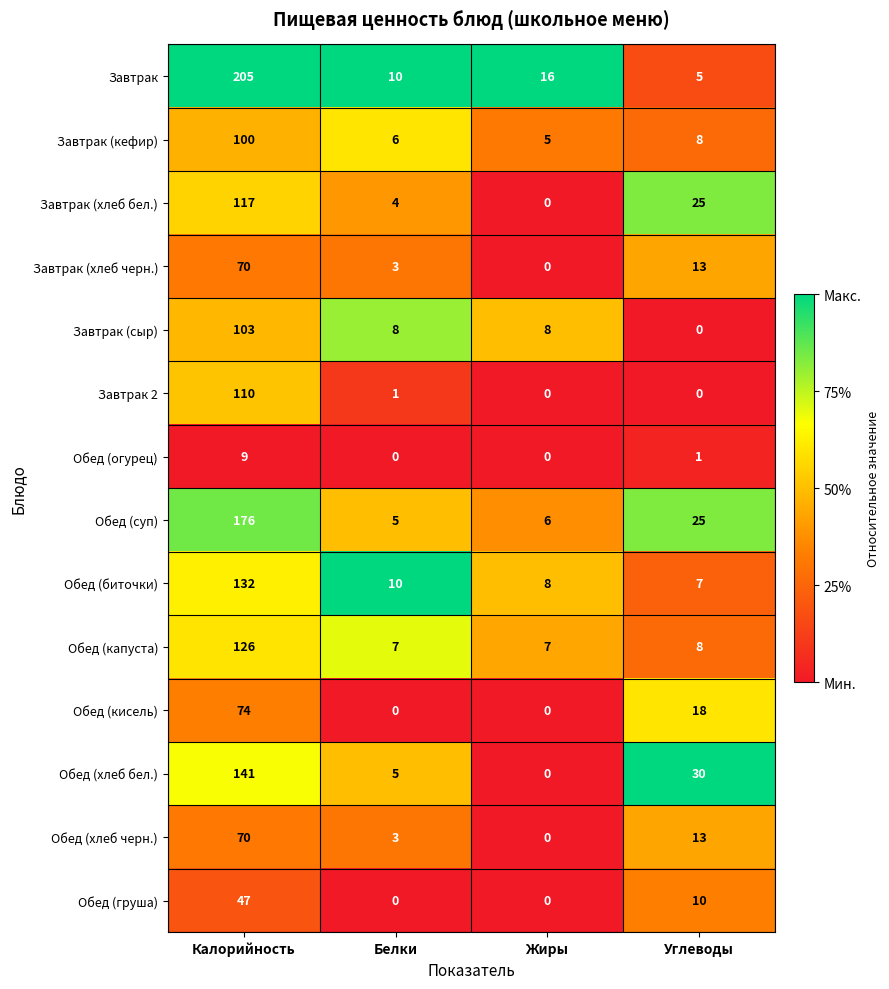

Which category has the lowest value in the Обед (хлеб бел.) series?

Жиры